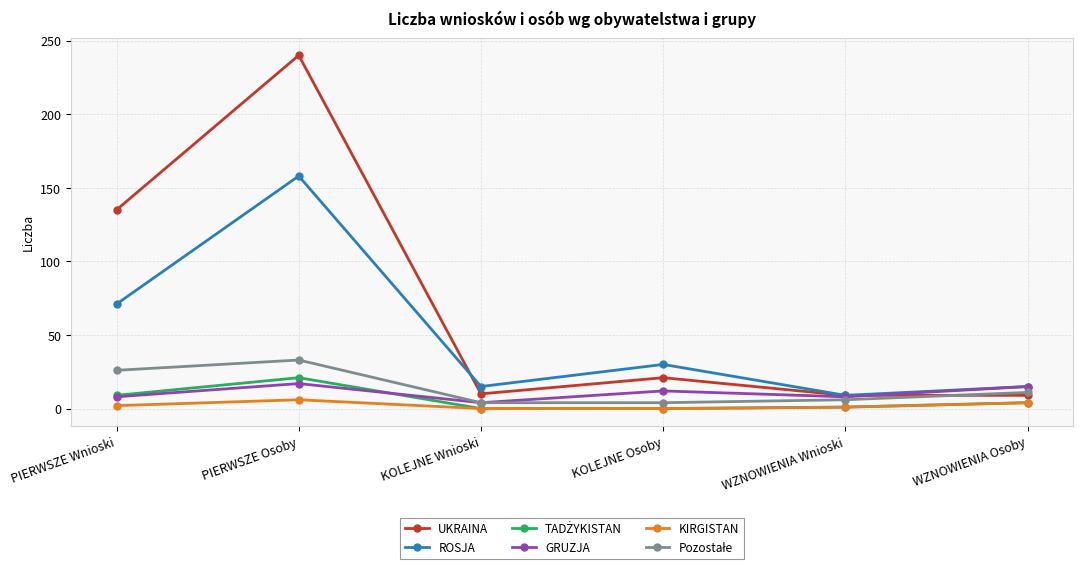

The value of ROSJA at KOLEJNE Osoby is 50. True or false?

False